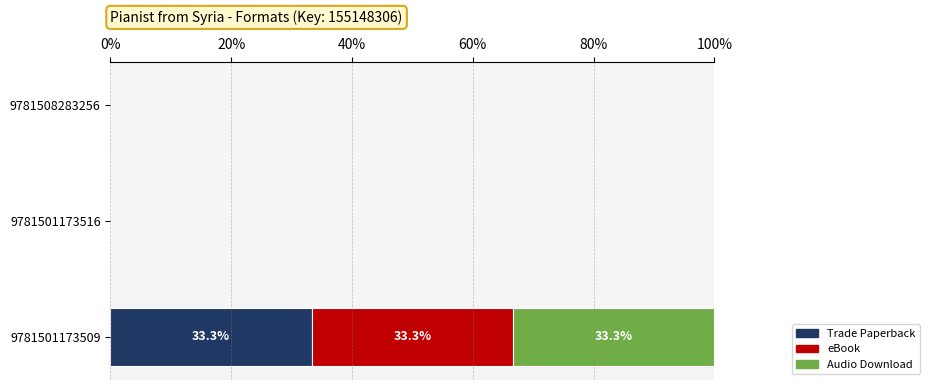

What are all the series names shown in the legend?

Trade Paperback, eBook, Audio Download